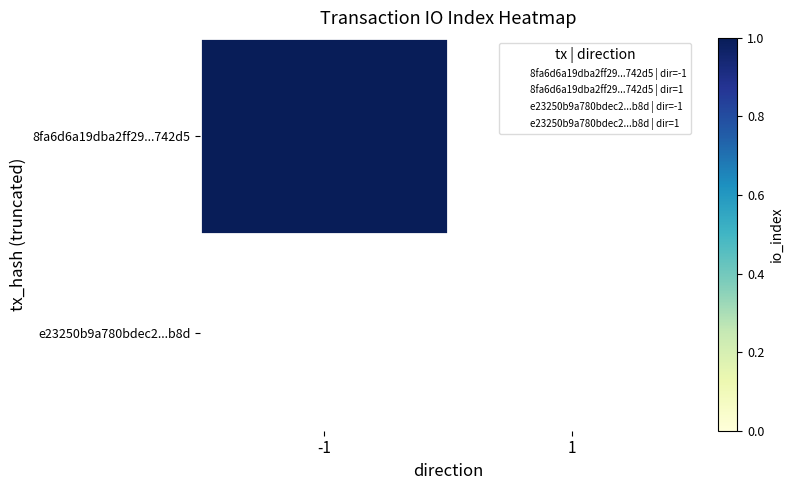

Reading right to left, list all the values displayed in this chart.

8fa6d6a19dba2ff289ad90e573e8fa9876742d5: 1=0	-1=1
e23250b9a780bdec2a2ee0725966b828d262b8d: 1=0	-1=0